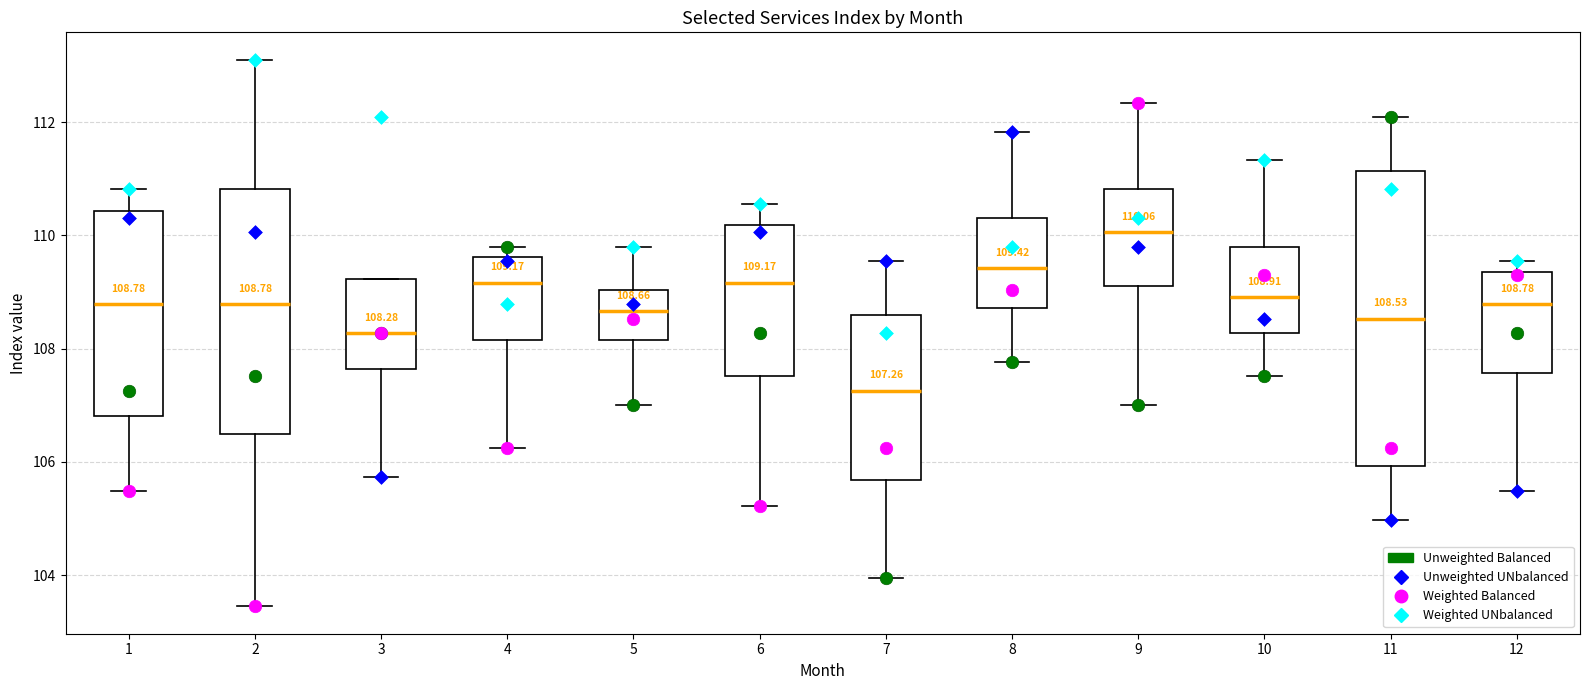

Which box has the highest median line?

9